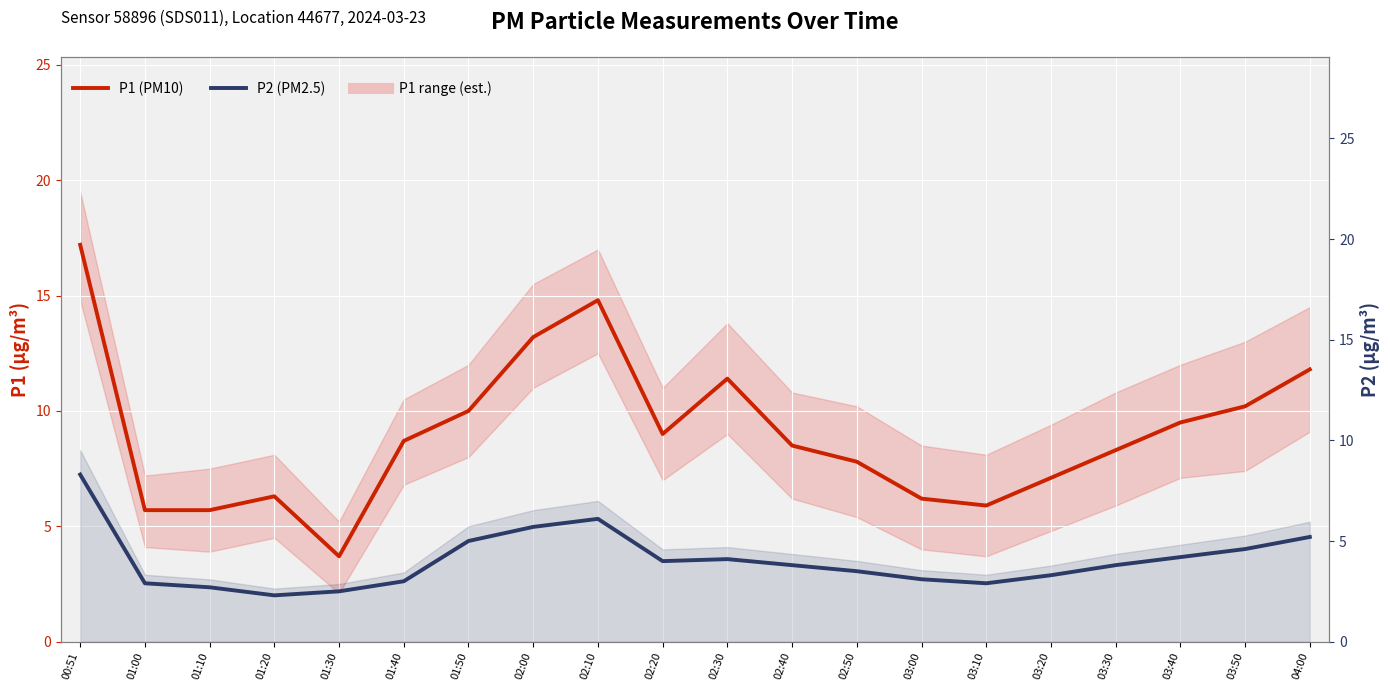

What is the difference between the maximum and minimum values in the P1 (PM10) series?

13.5